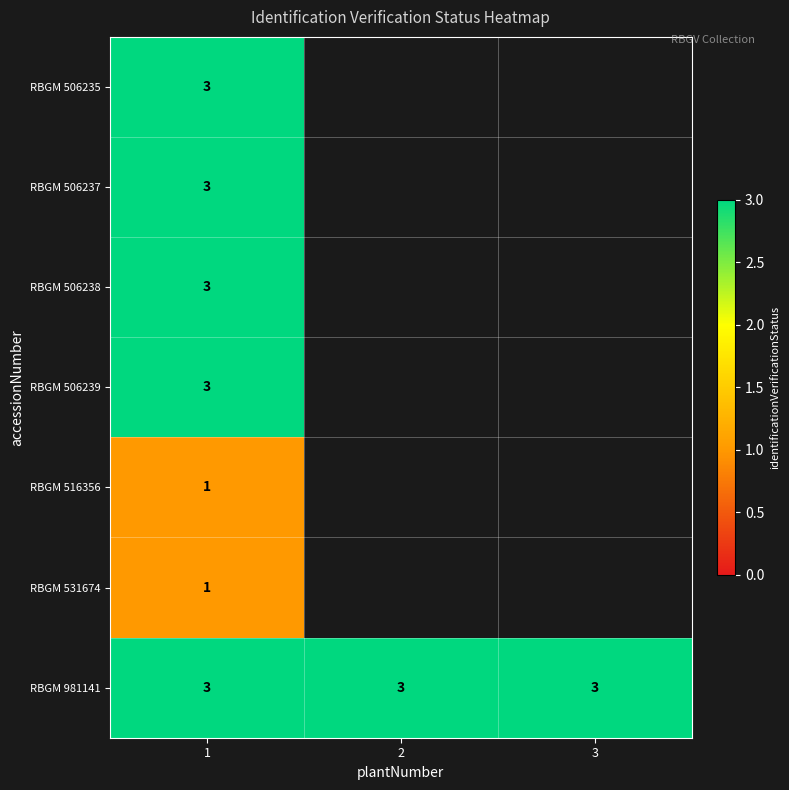

The value of RBGM 981141 at 1 is 2. True or false?

False